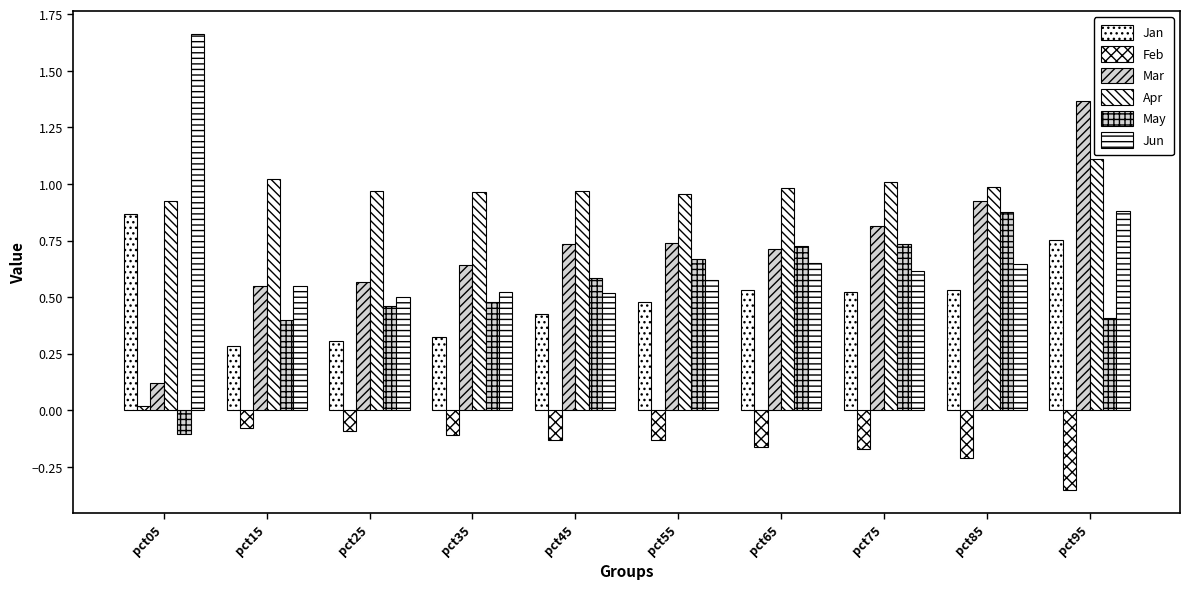

Does the chart contain any negative values?

Yes